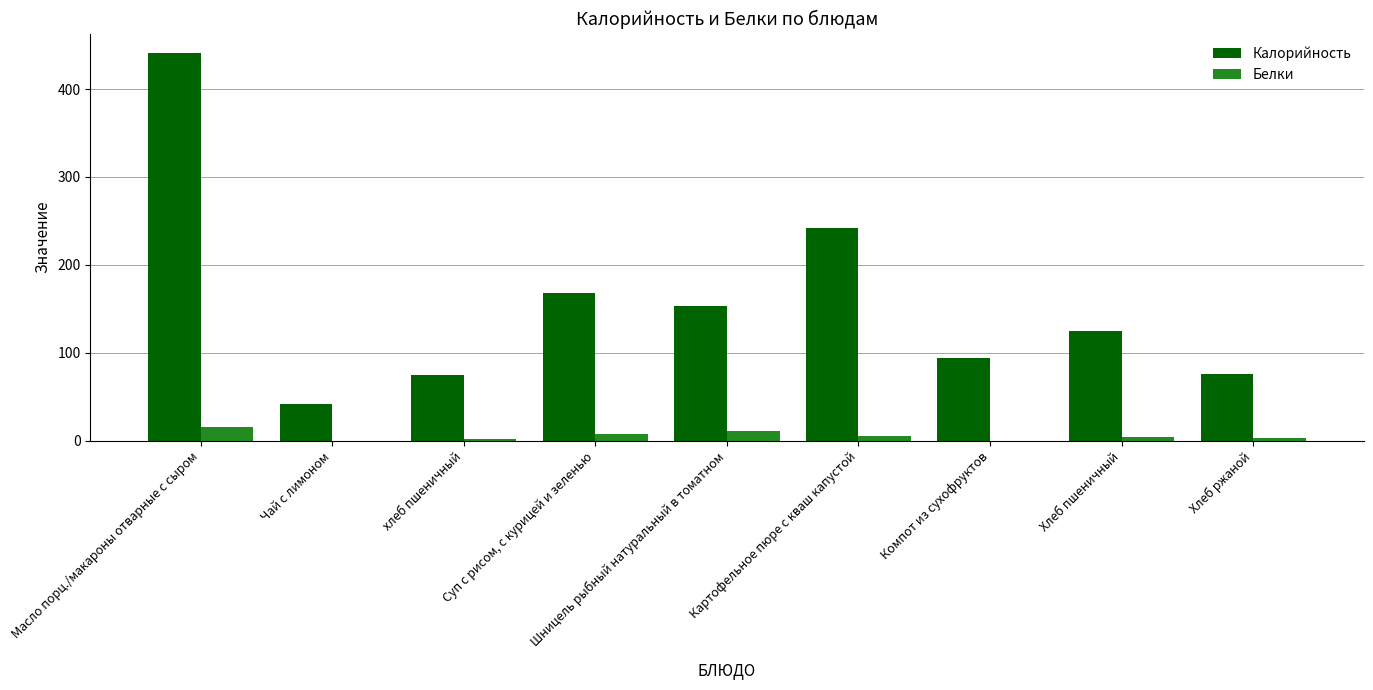

What is the greatest value displayed?

441.0